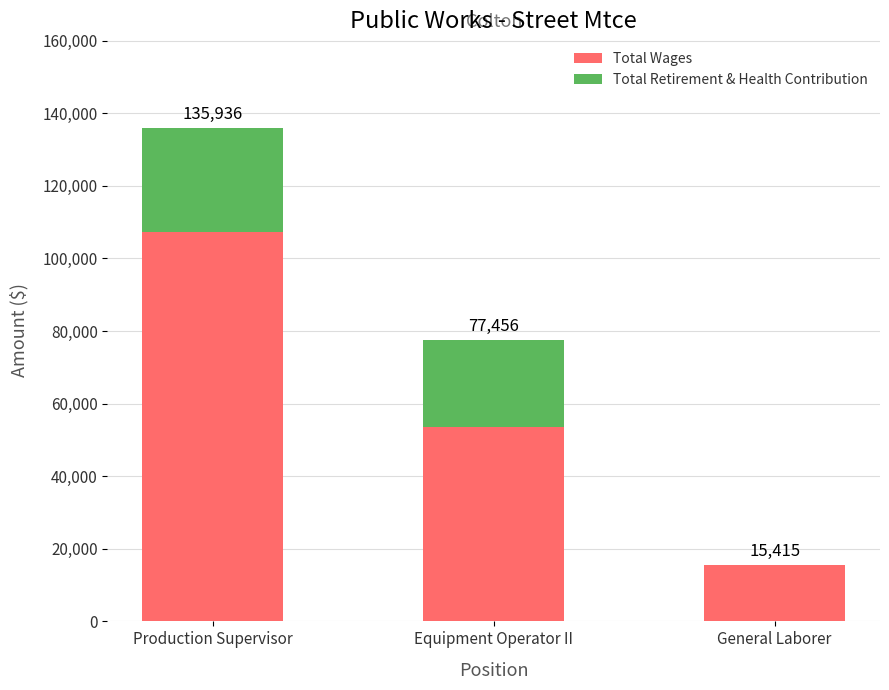

What are all the series names shown in the legend?

Total Wages, Total Retirement & Health Contribution